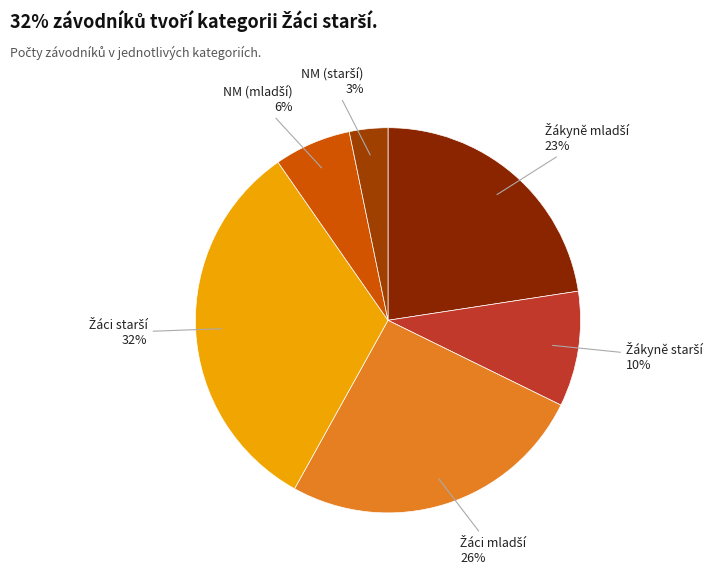

Is there any slice that represents more than half of the pie?

No